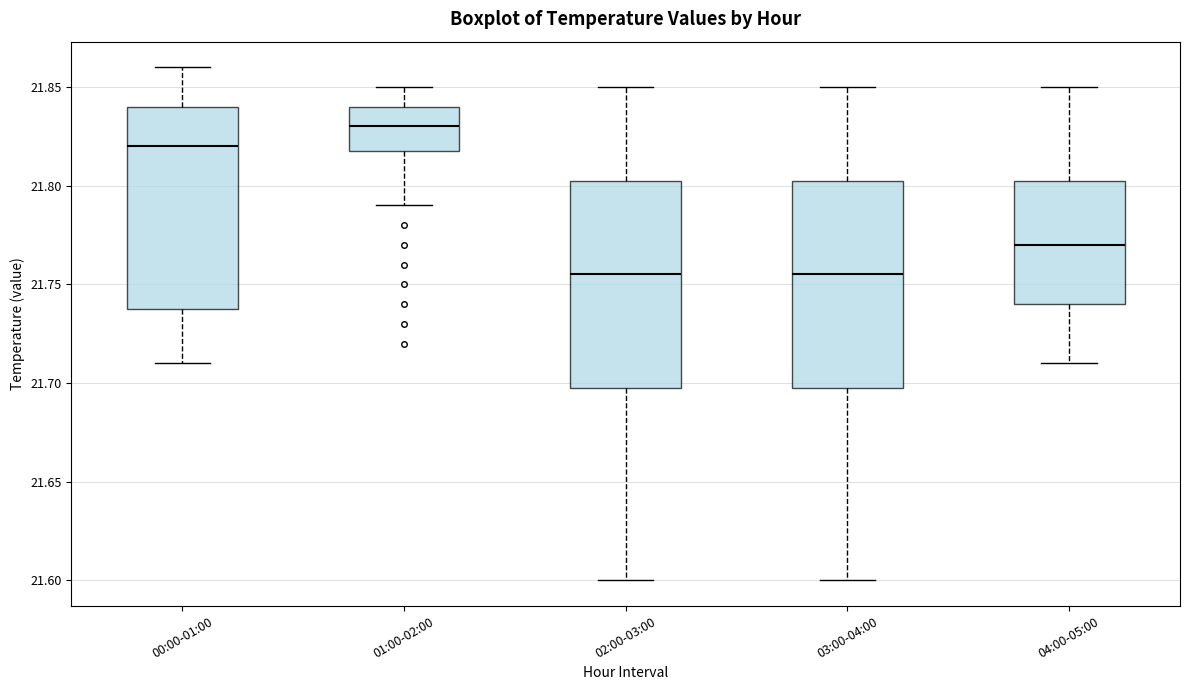

Which box's median line is the highest?

01:00-02:00